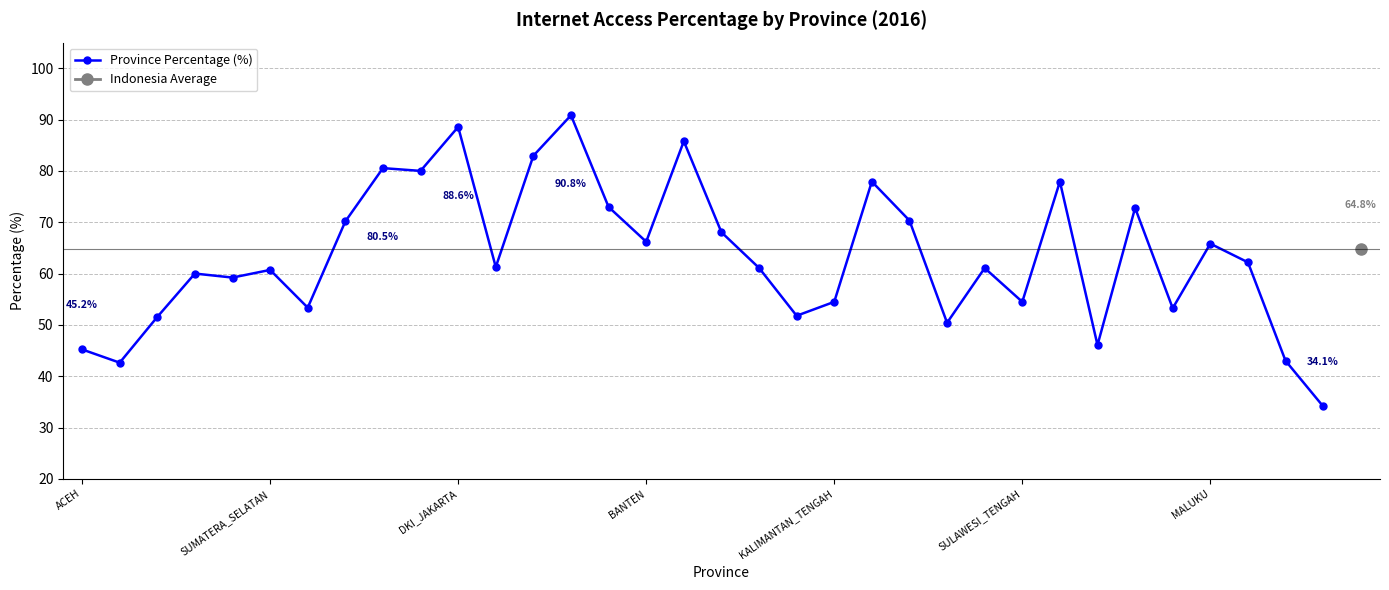

What is the difference between the values at 28 and 11?

11.5